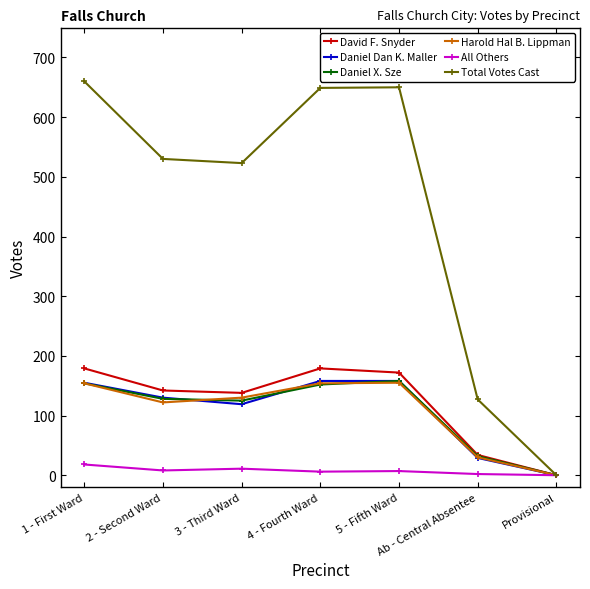

Which series has the largest total across all categories?

Total Votes Cast